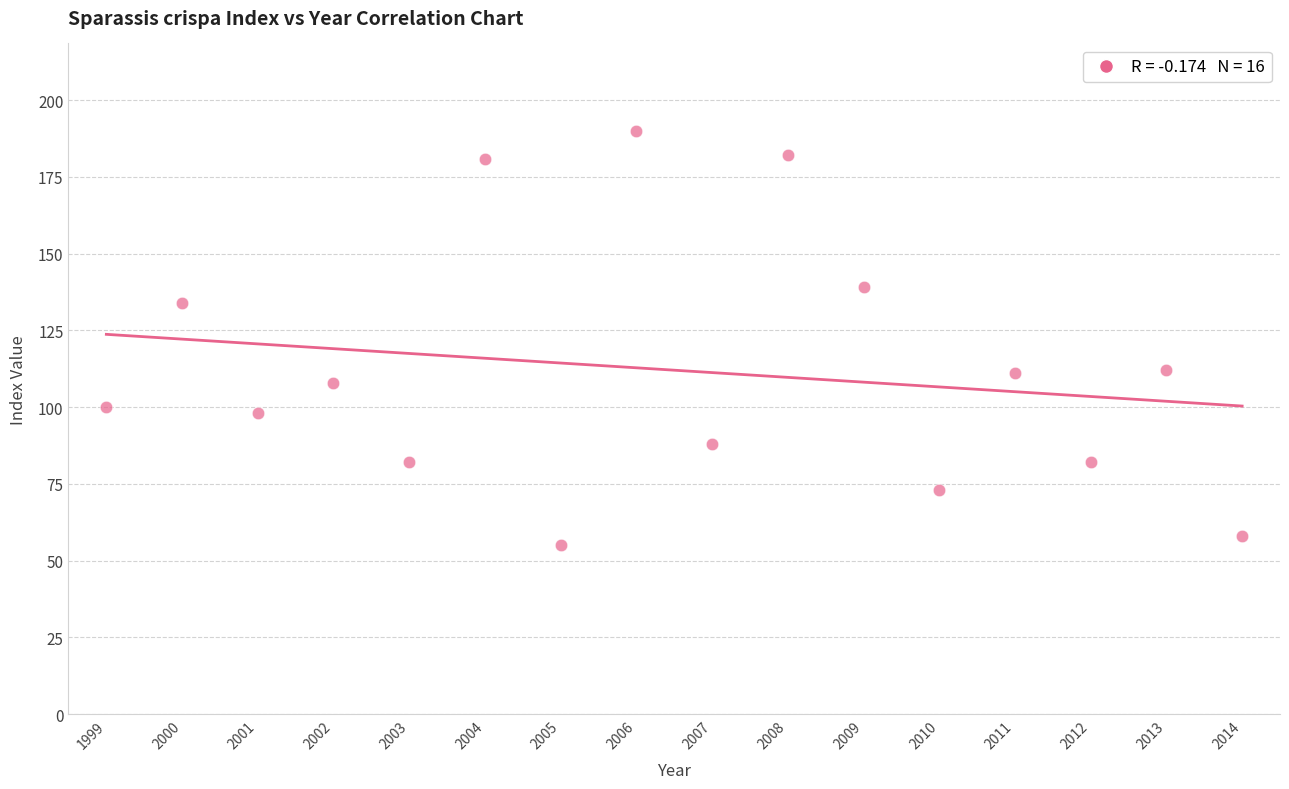

What is the range of Y values (max minus min)?

135